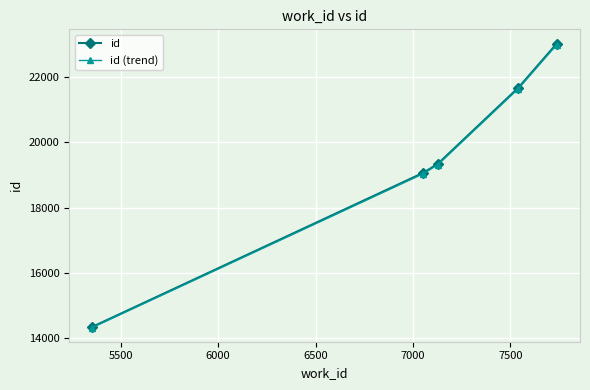

What is the maximum value shown in the chart?

23021.0